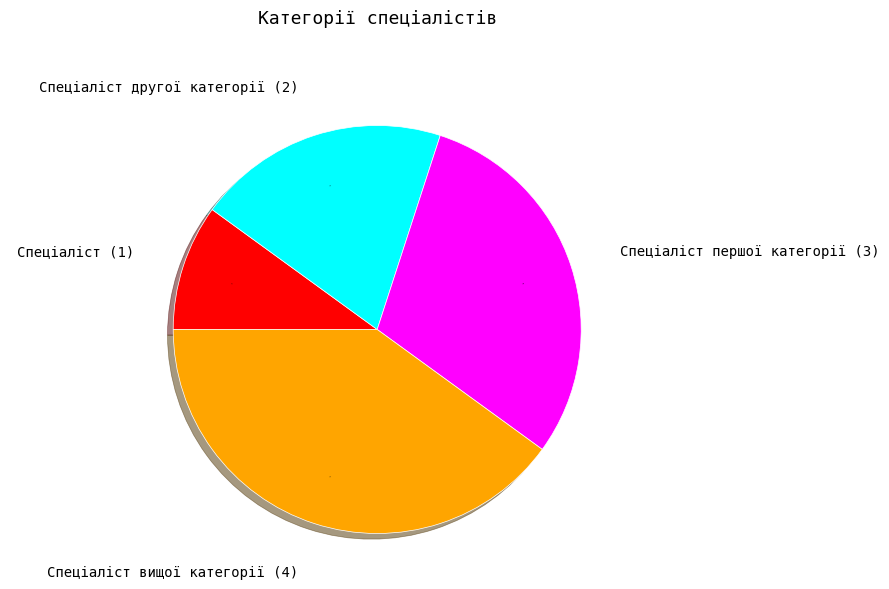

Which has a higher value, Спеціаліст першої категорії or Спеціаліст?

Спеціаліст першої категорії